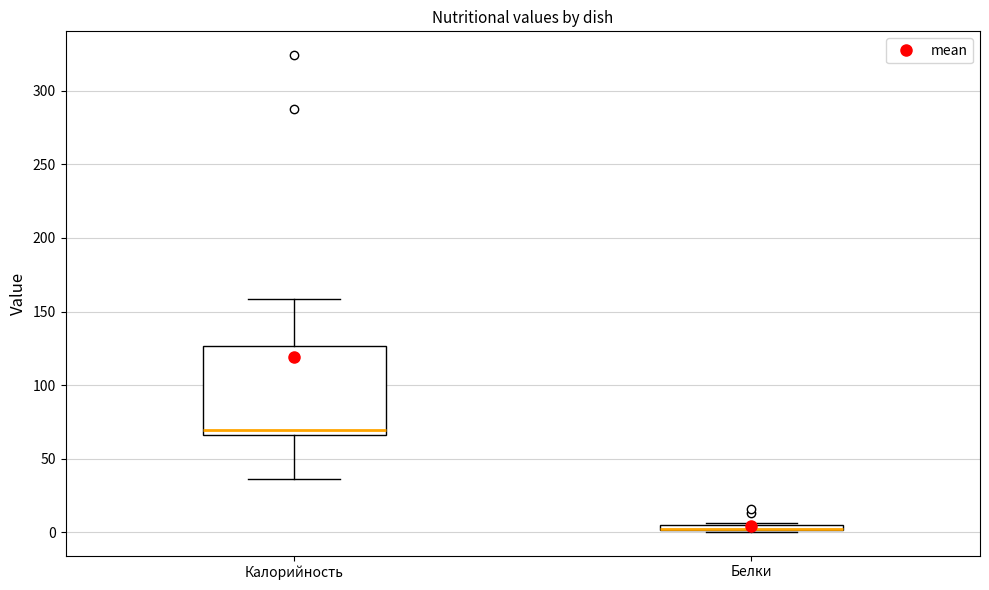

Comparing the boxes themselves (not the whiskers), which one is the tallest?

Калорийность